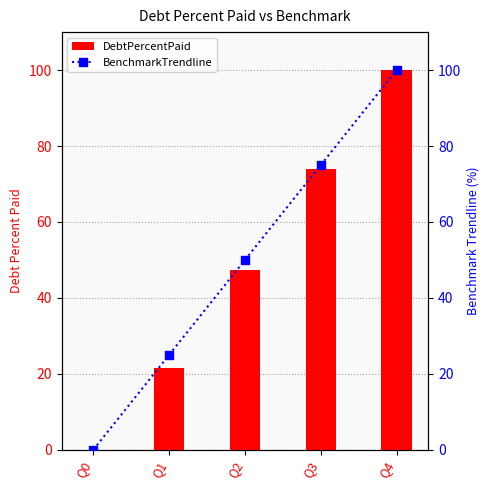

What is the value of the DebtPercentPaid bar at the 2nd from the left?

21.5